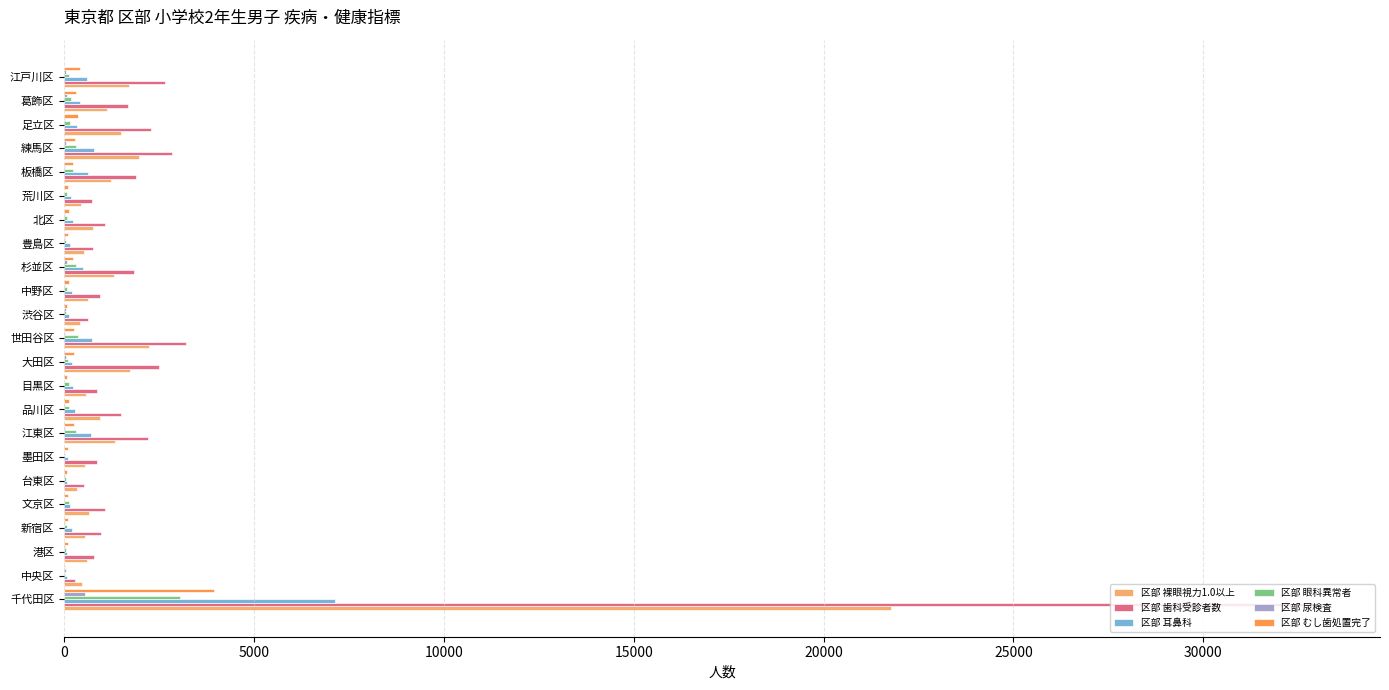

At which label does 区部 裸眼視力1.0以上 reach its peak?

千代田区